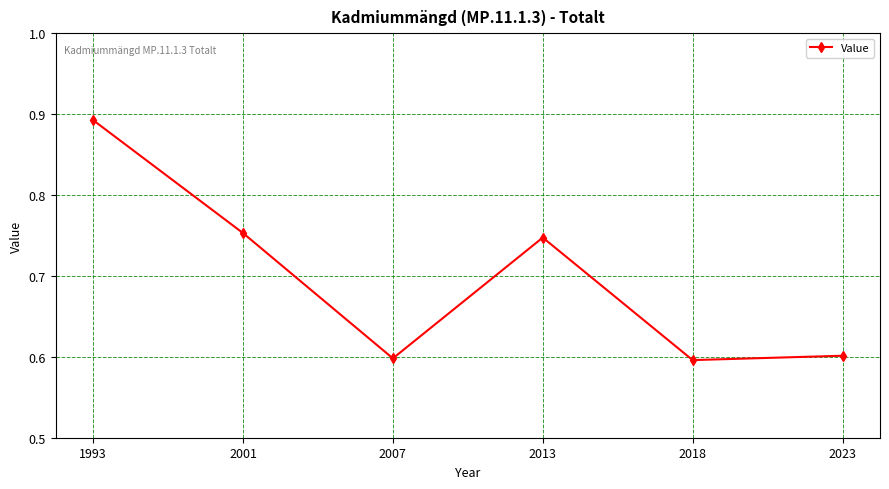

What is the sum of the values at 2013 and 2018?

1.3